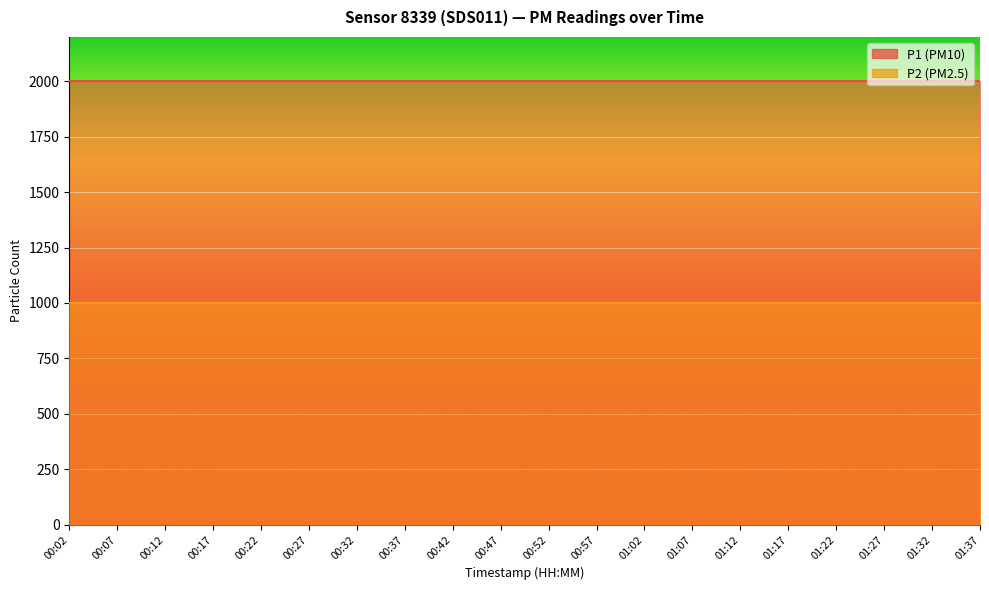

At which label is P2 closest to 999?

00:02